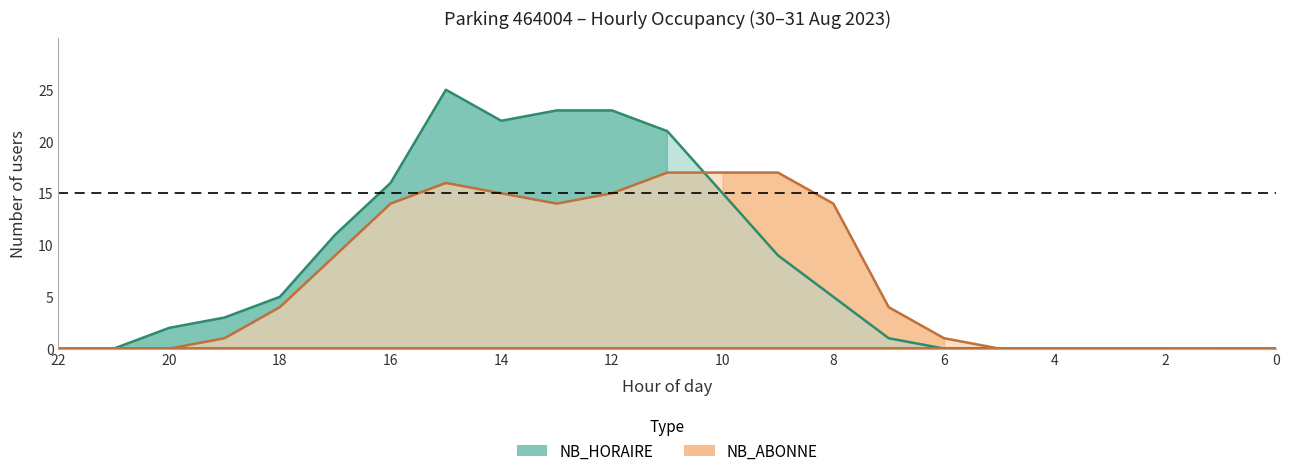

The value of NB_ABONNE at 22 is 0. True or false?

True